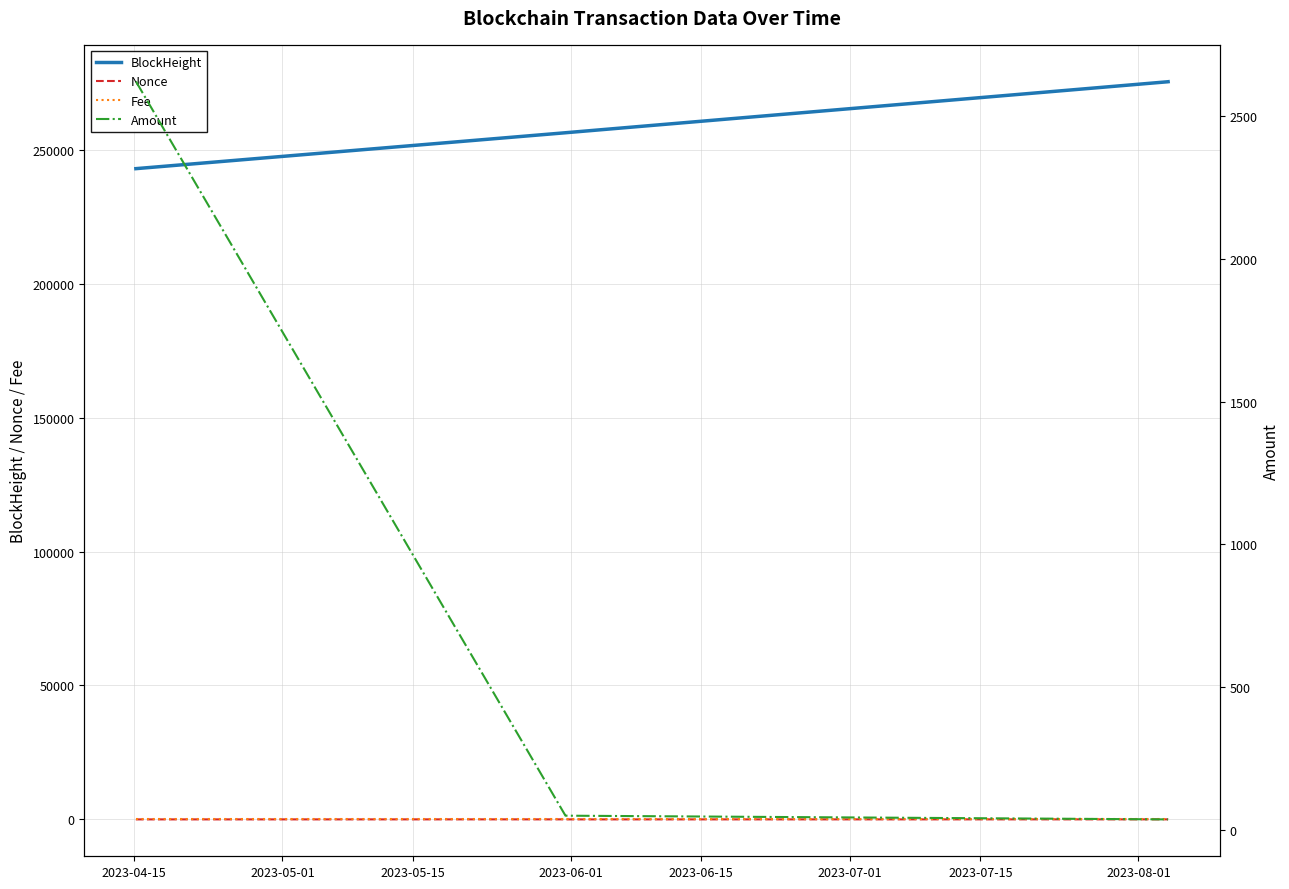

True or false: Amount and Nonce cross at least once.

False